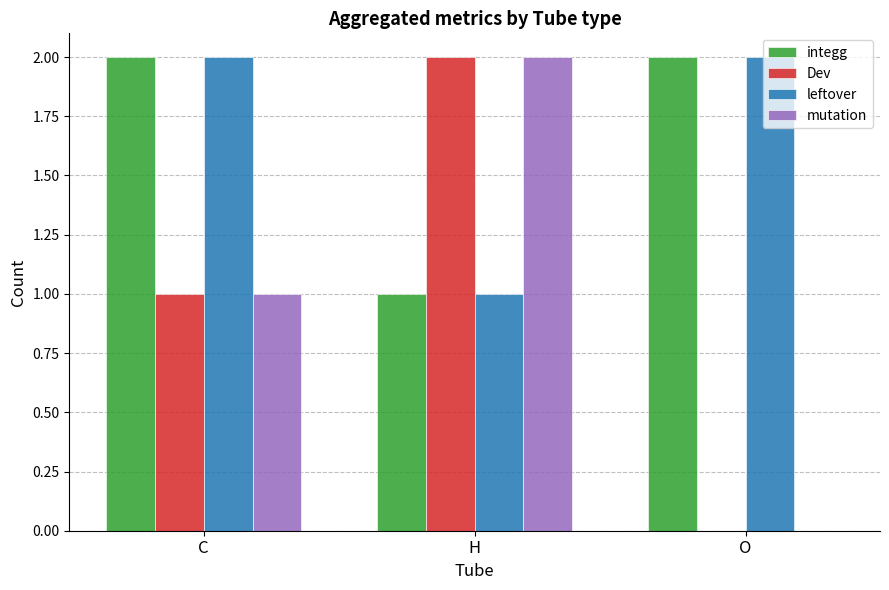

Is the value of mutation at H greater than the value of integg at H?

Yes